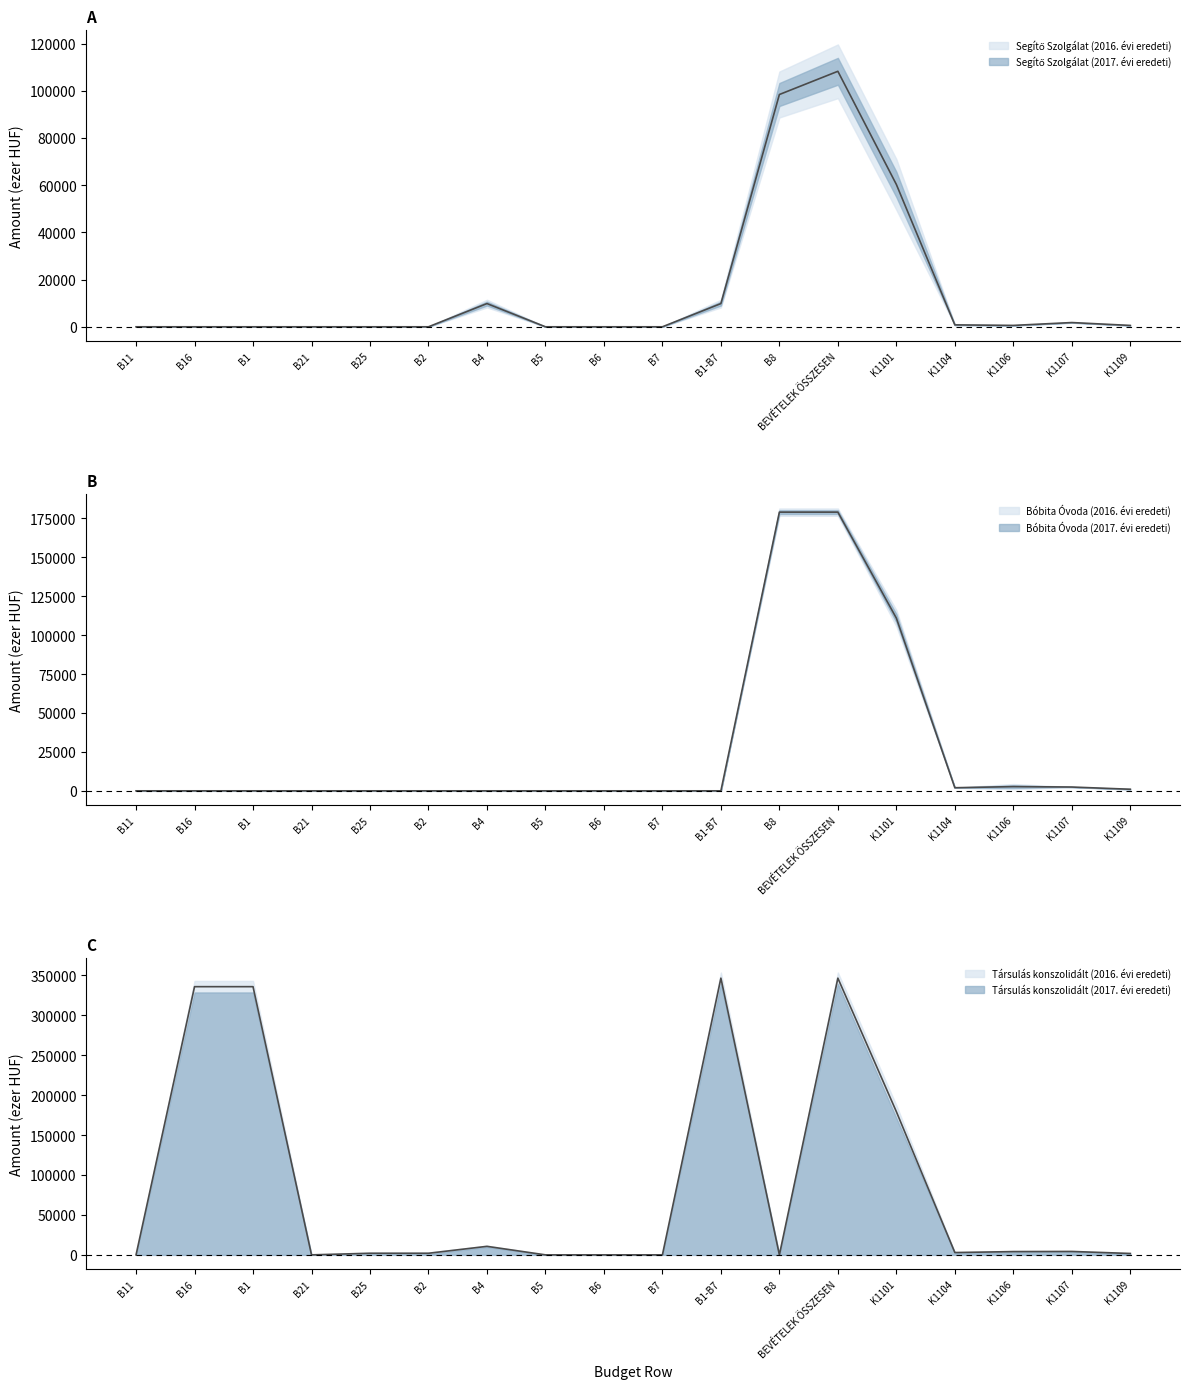

Which series changed the most between B1-B7 and K1107?

Társulás konszolidált (2016. évi eredeti)